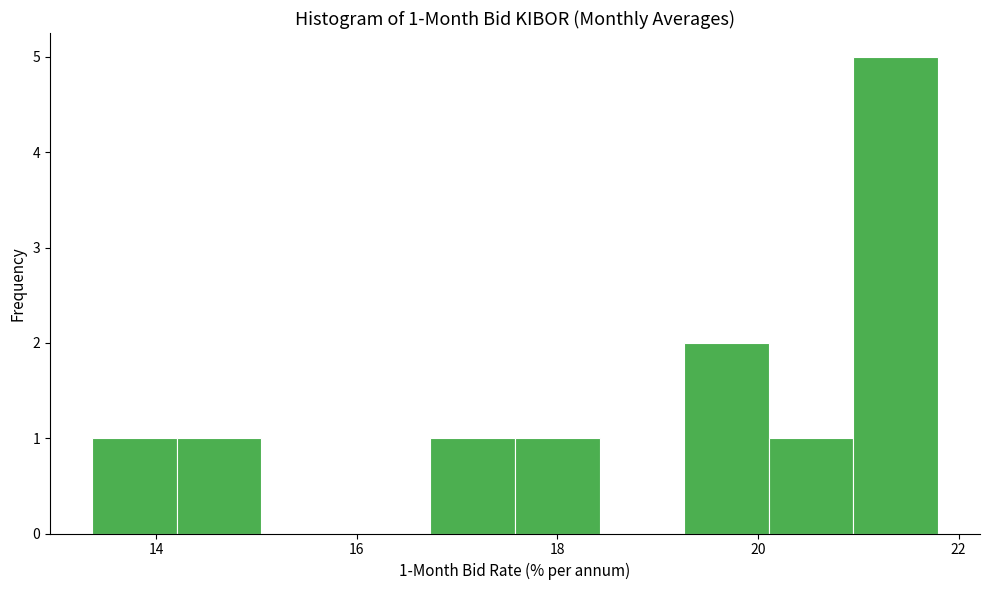

Which range on the x-axis has the tallest bar?

21.0 to 21.8